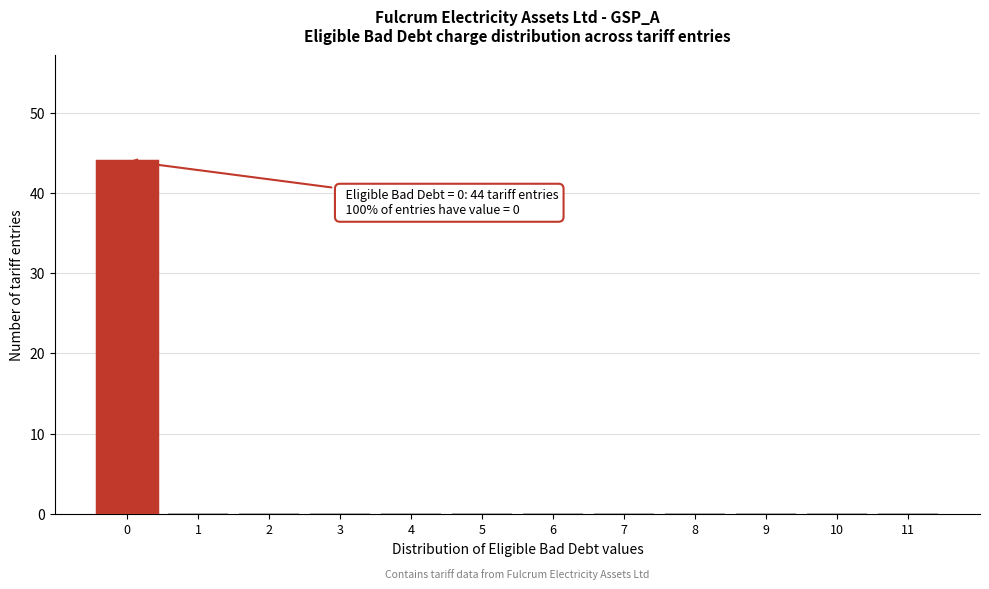

What is the sum of all values?

44